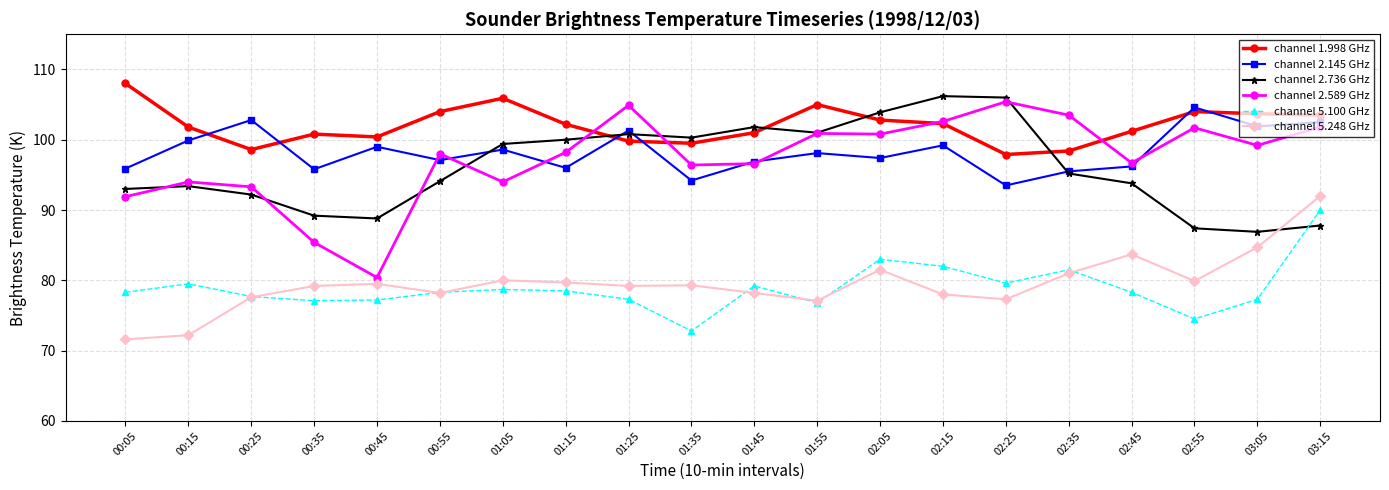

What position from the right is 00:25?

18